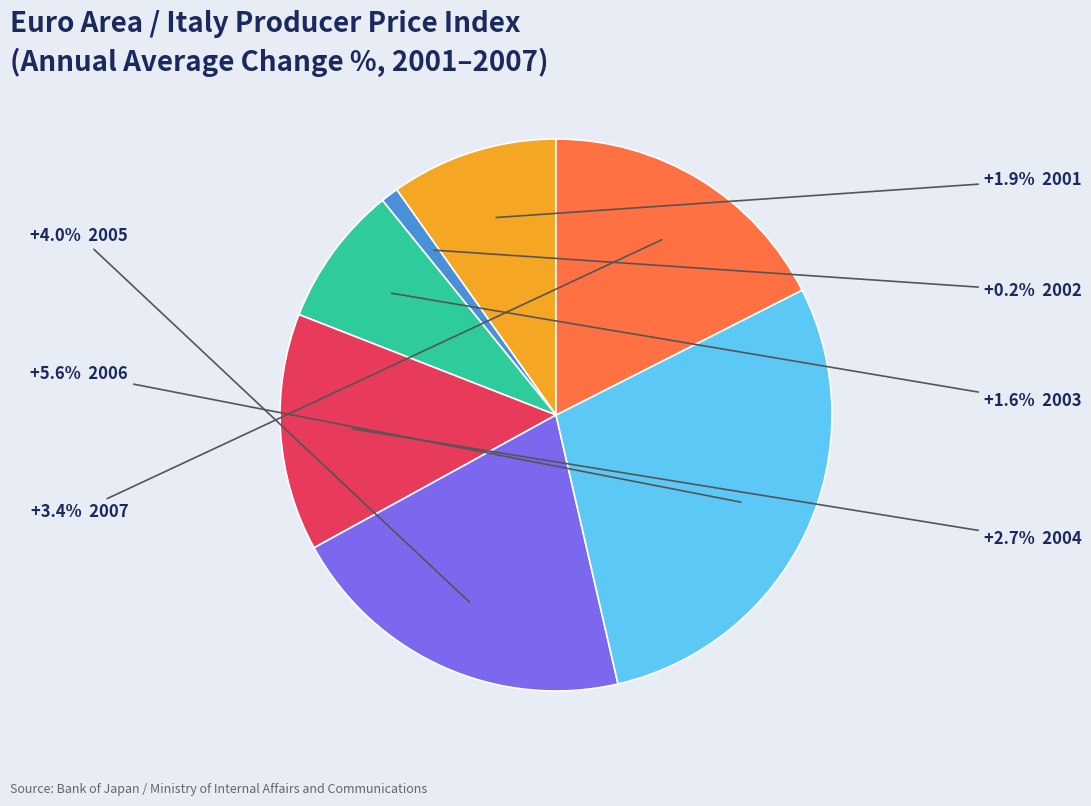

Count the number of slices in the pie.

7